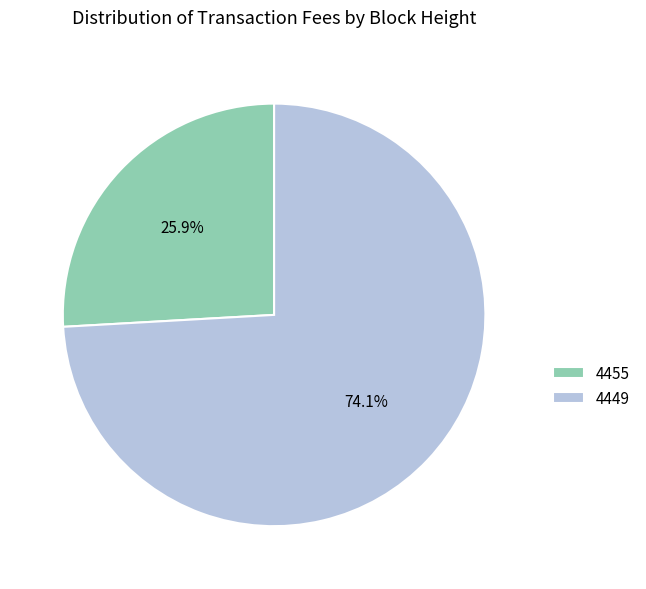

Which has a higher value, 4455 or 4449?

4449